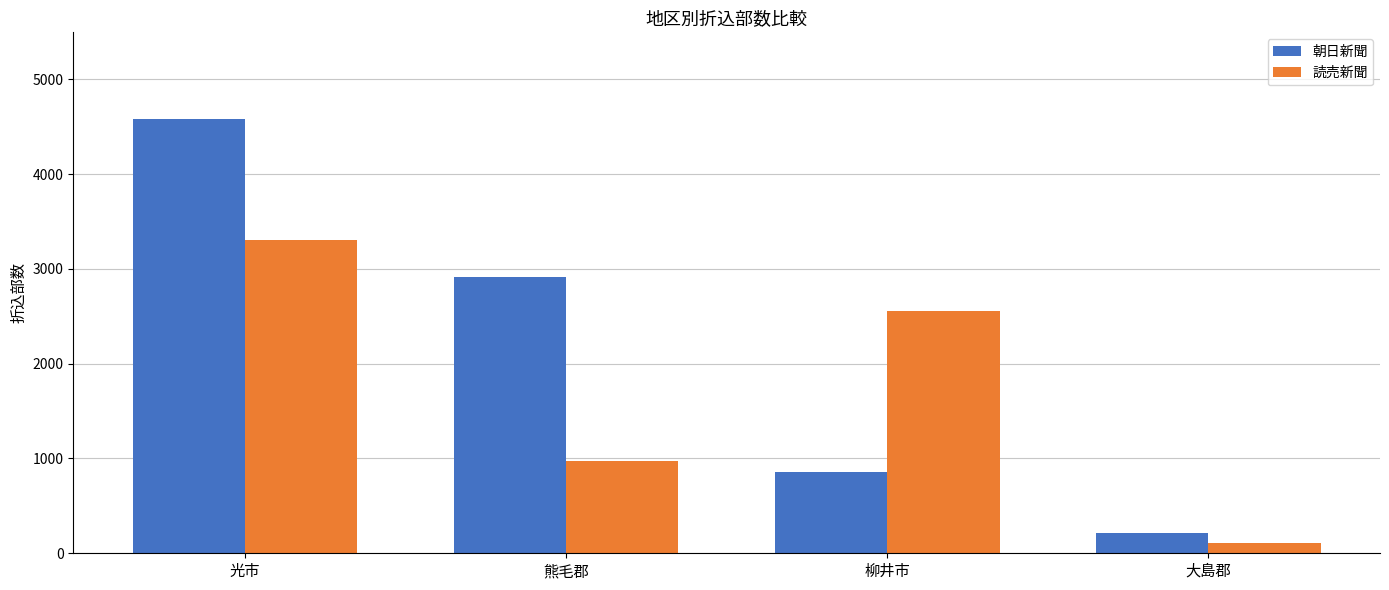

Reading left to right, extract all data points from this chart.

朝日新聞: 光市=4580	熊毛郡=2910	柳井市=860	大島郡=210
読売新聞: 光市=3310	熊毛郡=970	柳井市=2560	大島郡=110